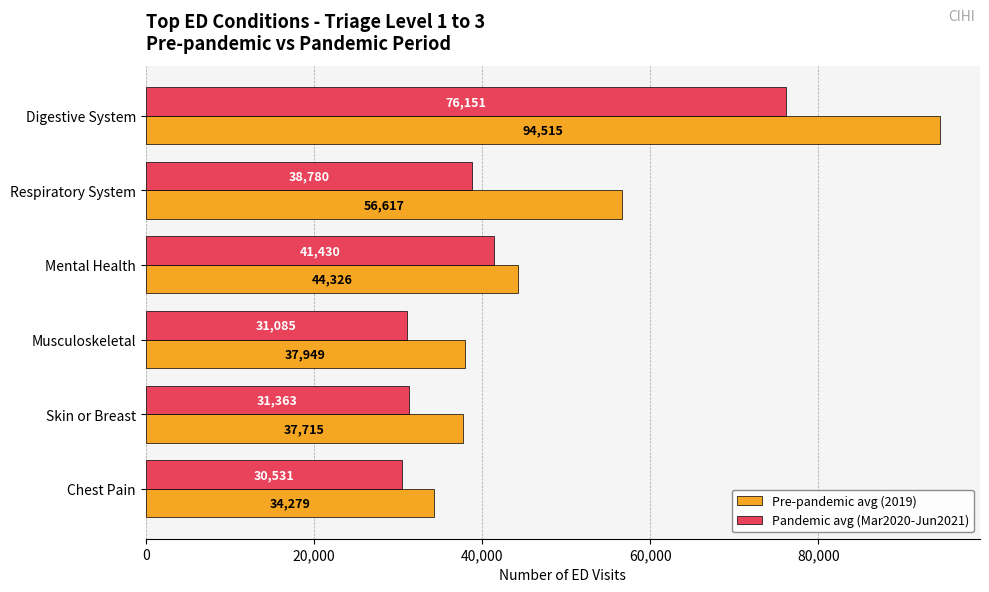

What is the difference between the second highest and minimum values in the Pandemic avg (Mar2020-Jun2021) series?

10899.0